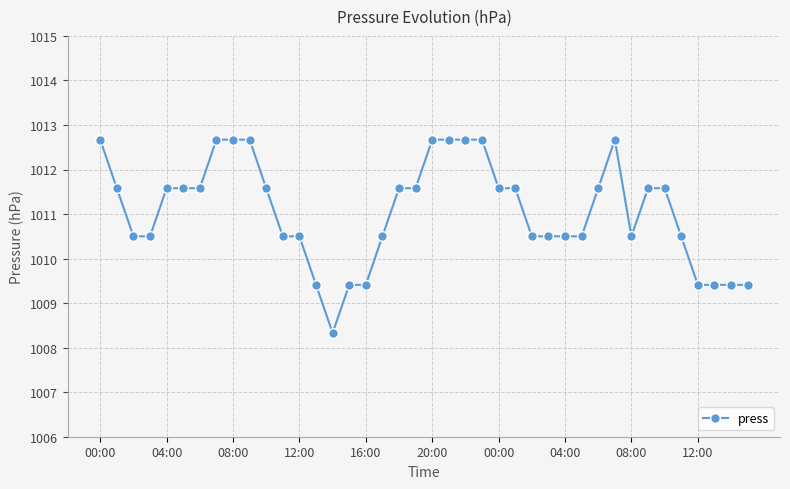

What is the difference between the maximum and second lowest values?

3.3